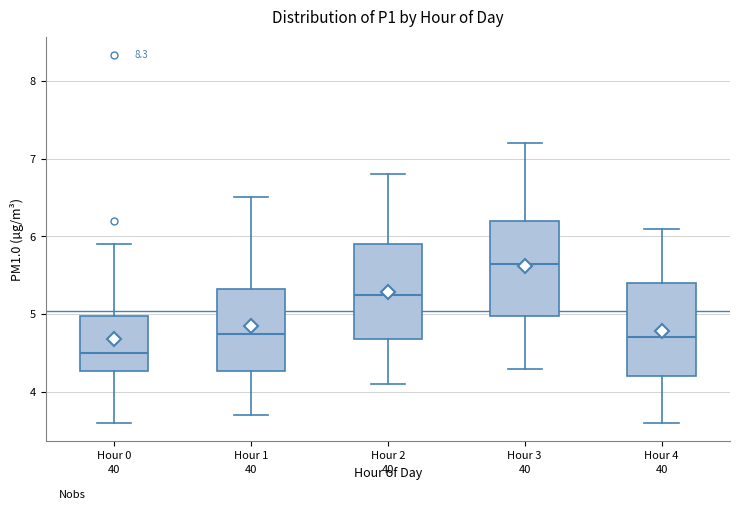

Where is the lower edge of the box for Hour 4 on the y-axis? The values are not printed on the chart, so give them approximately, as read against the axis.

4.2